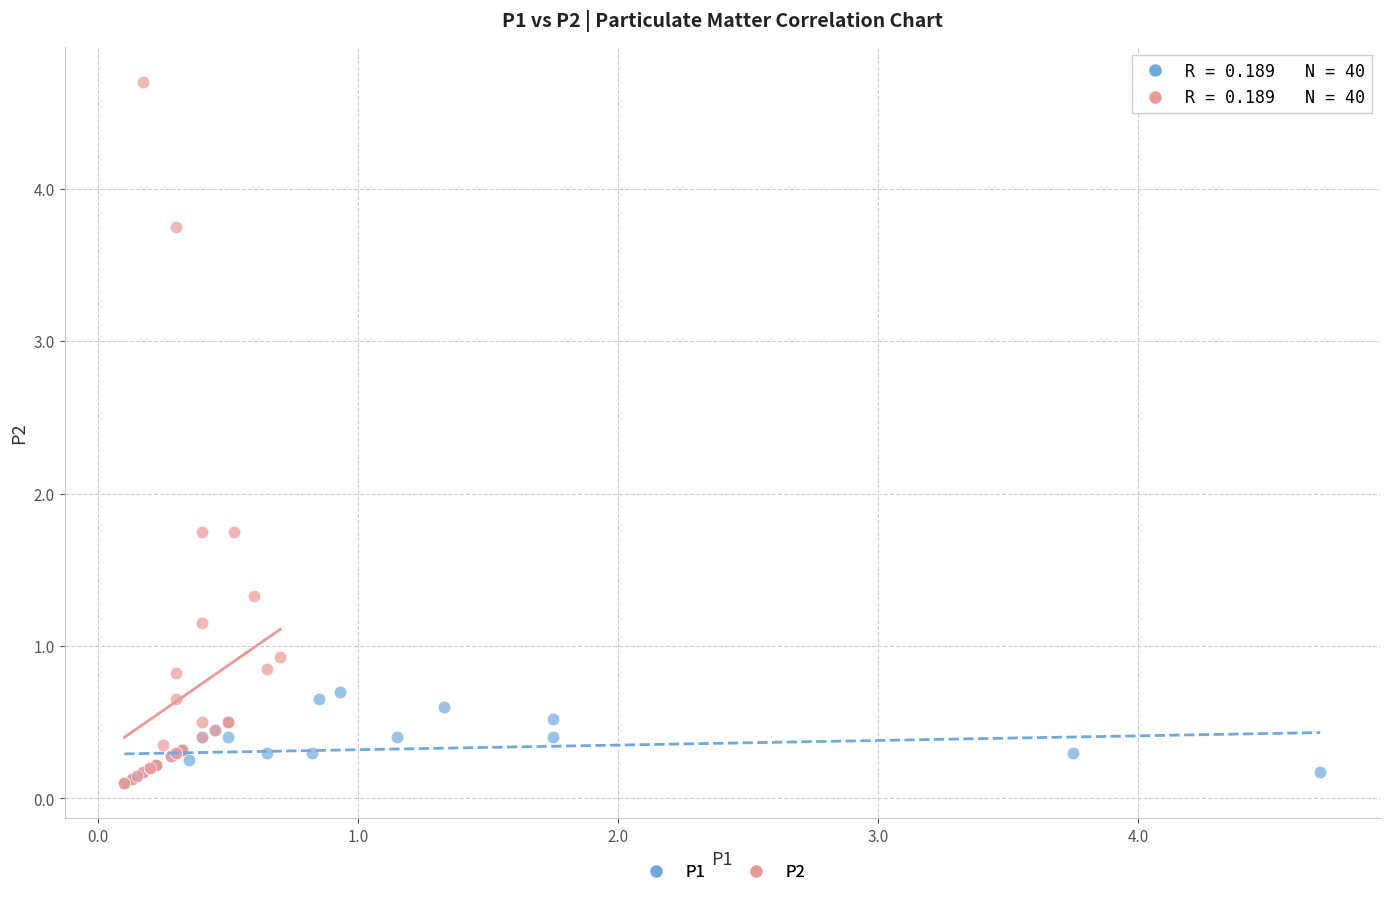

What are all the series names shown in the legend?

P1, P2